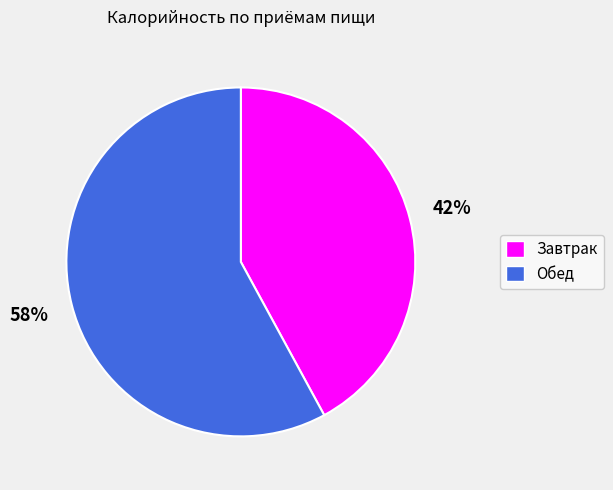

How many segments does this pie chart have?

2